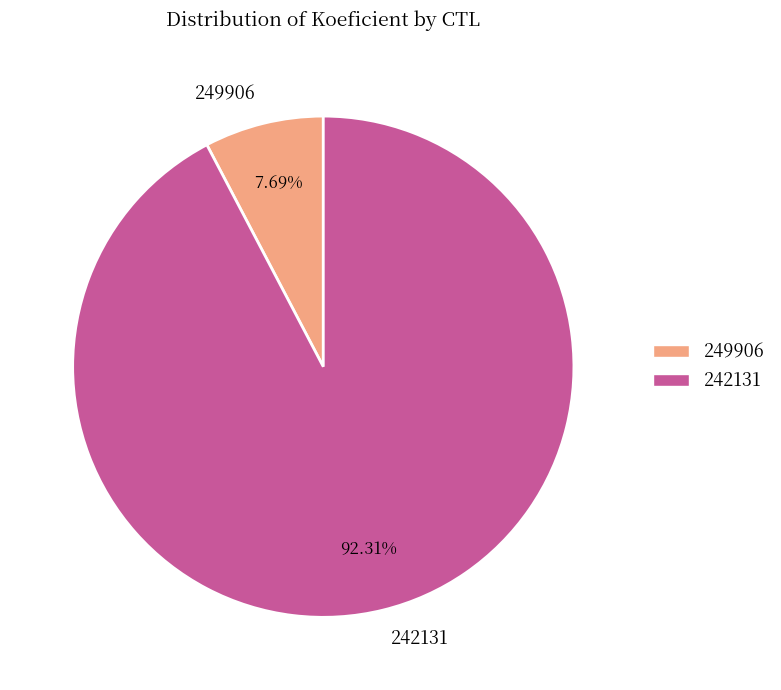

Is it true that 249906 is 1% of the pie?

False